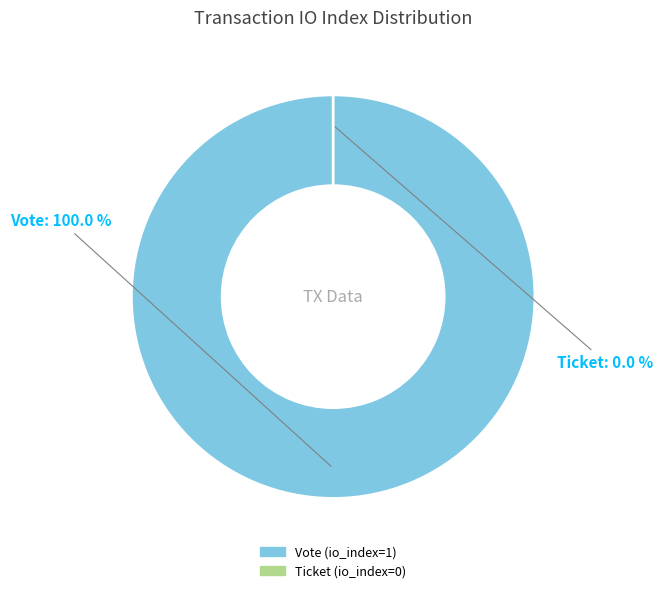

To the nearest percent, what is the difference between the largest and smallest slice percentages?

100%